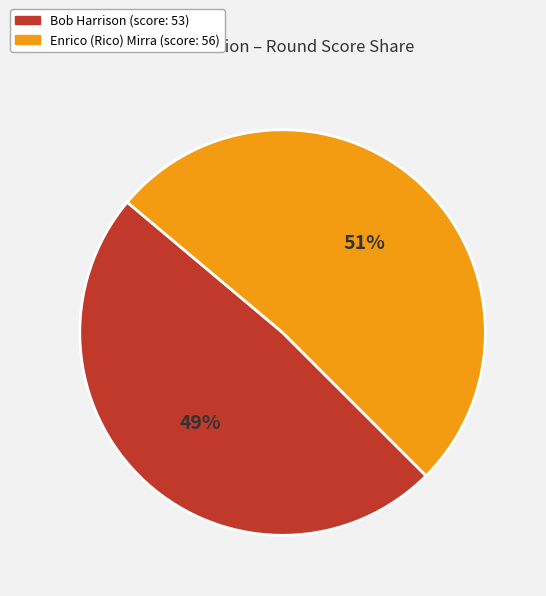

Which category accounts for the majority?

Enrico (Rico) Mirra